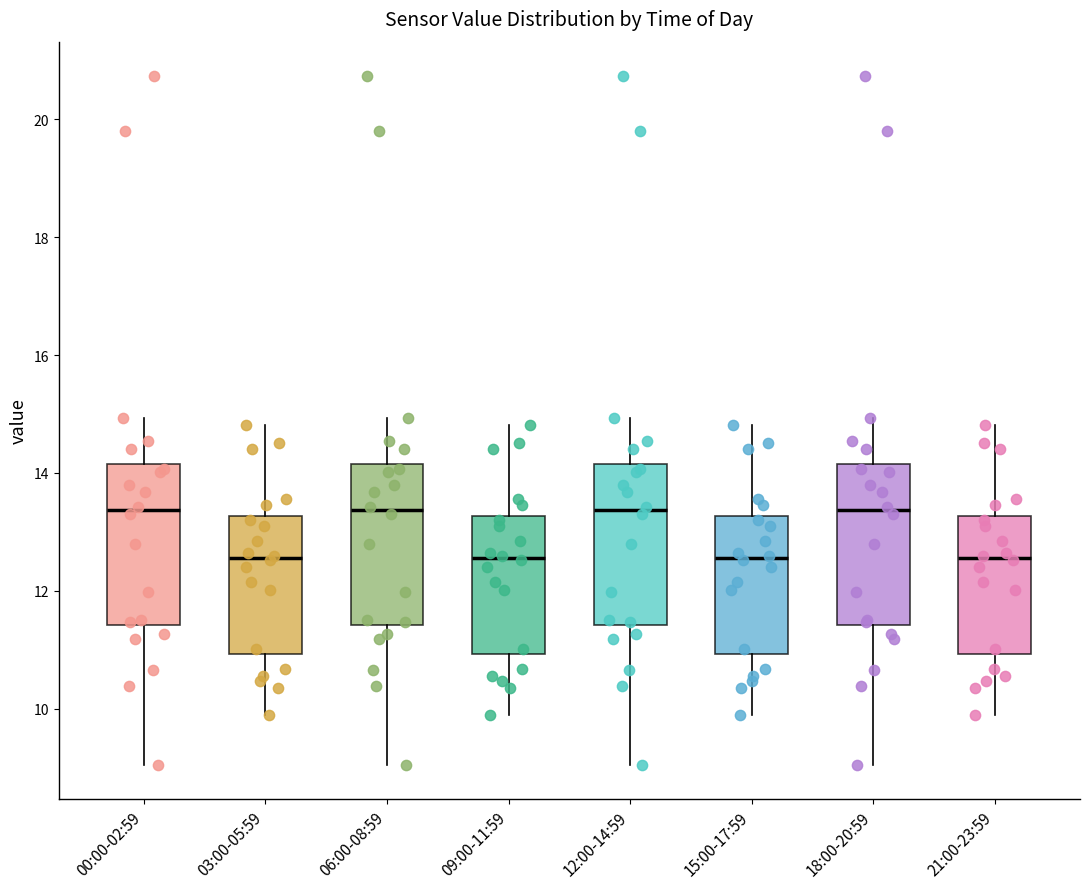

Where does the median line of the box for 09:00-11:59 sit on the y-axis? The values are not printed on the chart, so give them approximately, as read against the axis.

12.6